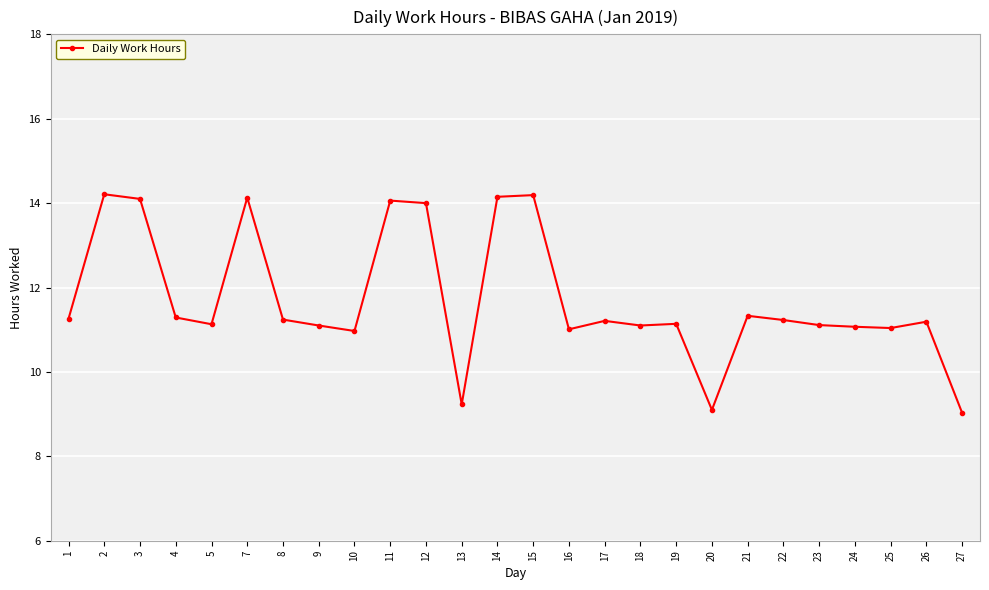

What is the sum of all values?

304.6